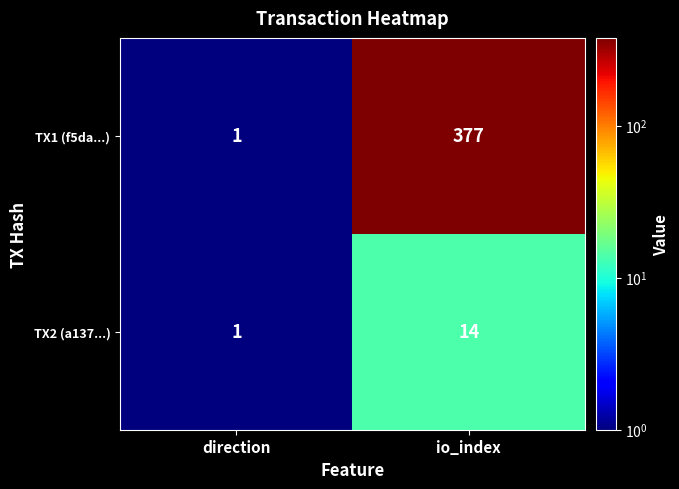

The value of TX1 (f5da...) at direction is 1. True or false?

True